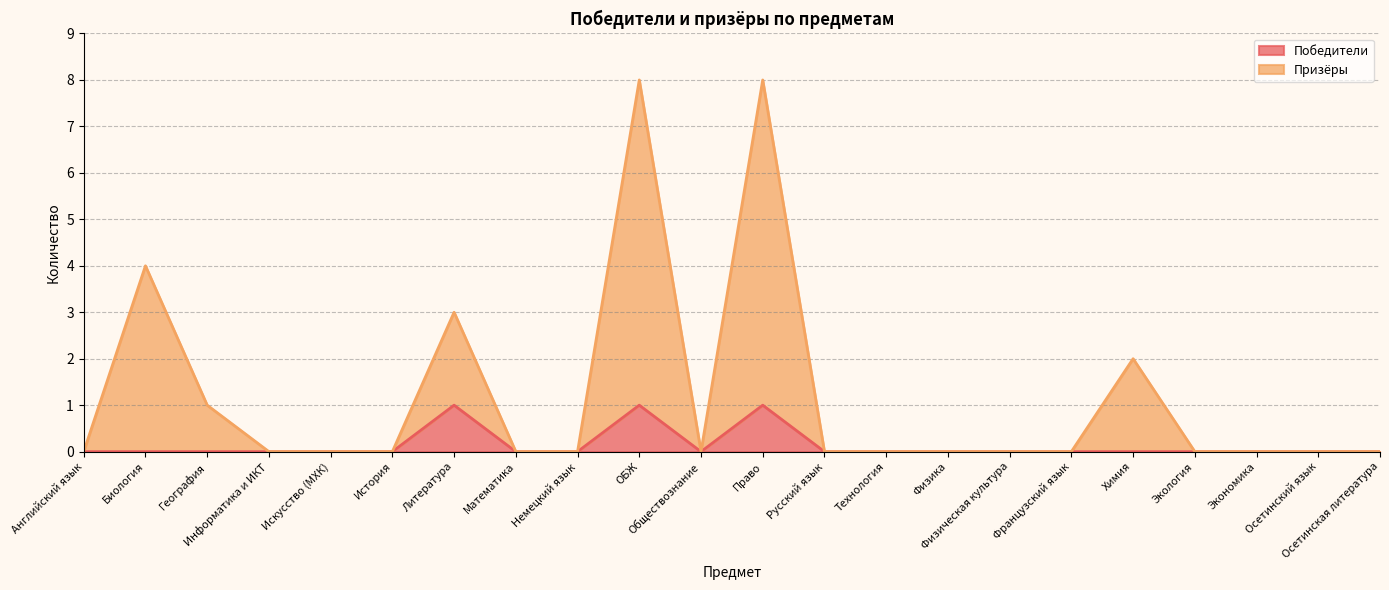

How many positive values does the Призёры series have?

6